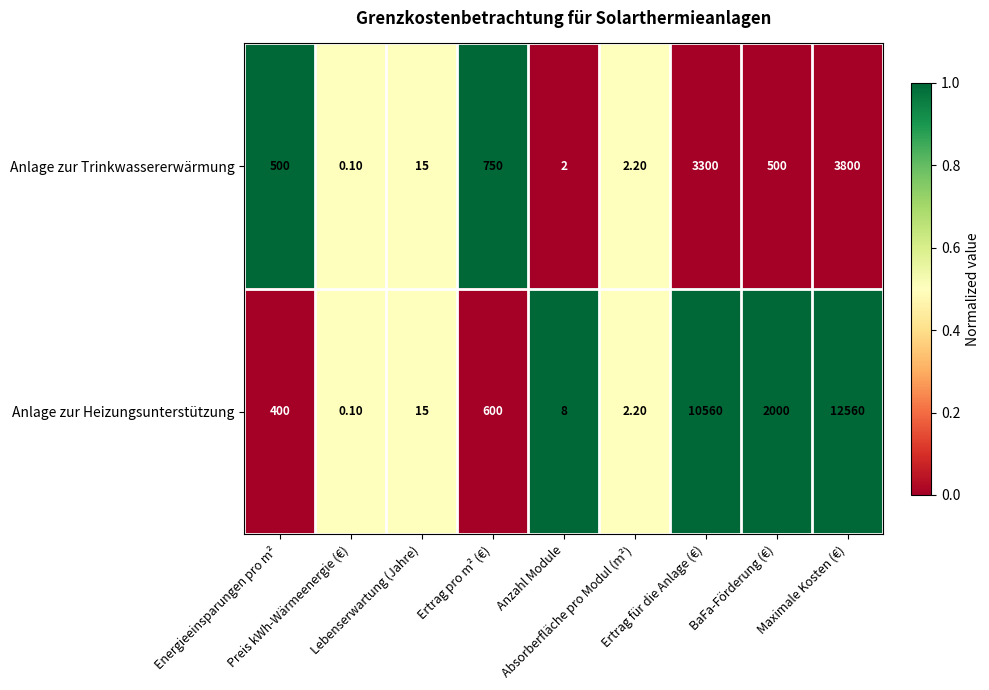

What is the maximum value shown in the chart?

12560.0